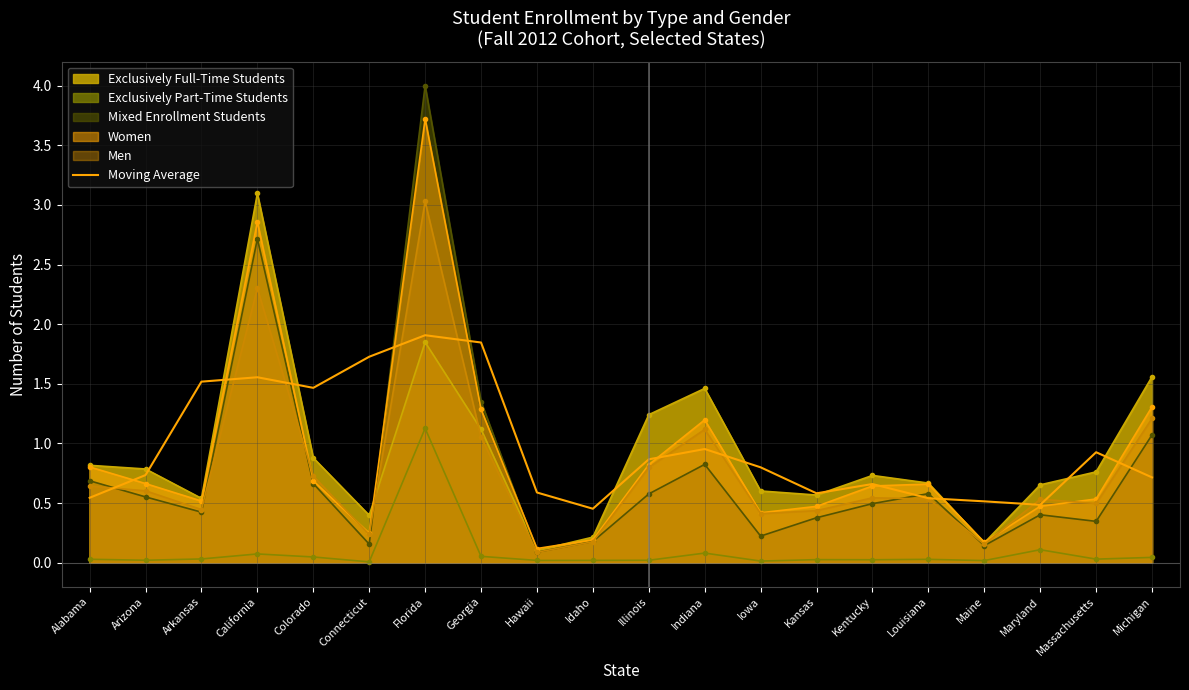

Which label corresponds to the largest value in the chart?

Florida